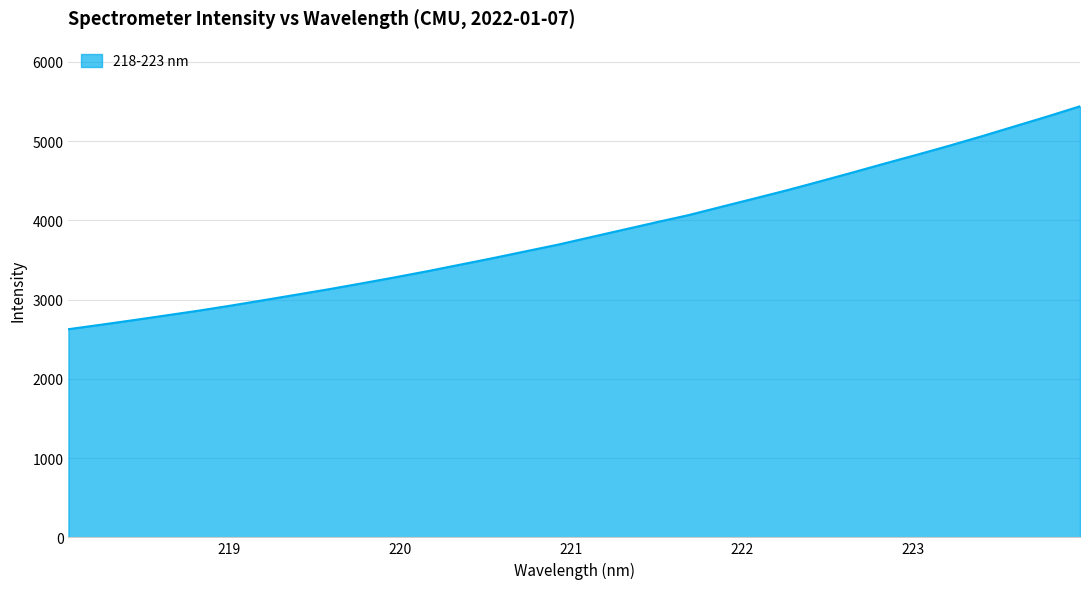

How many categories are shown in the chart?

32